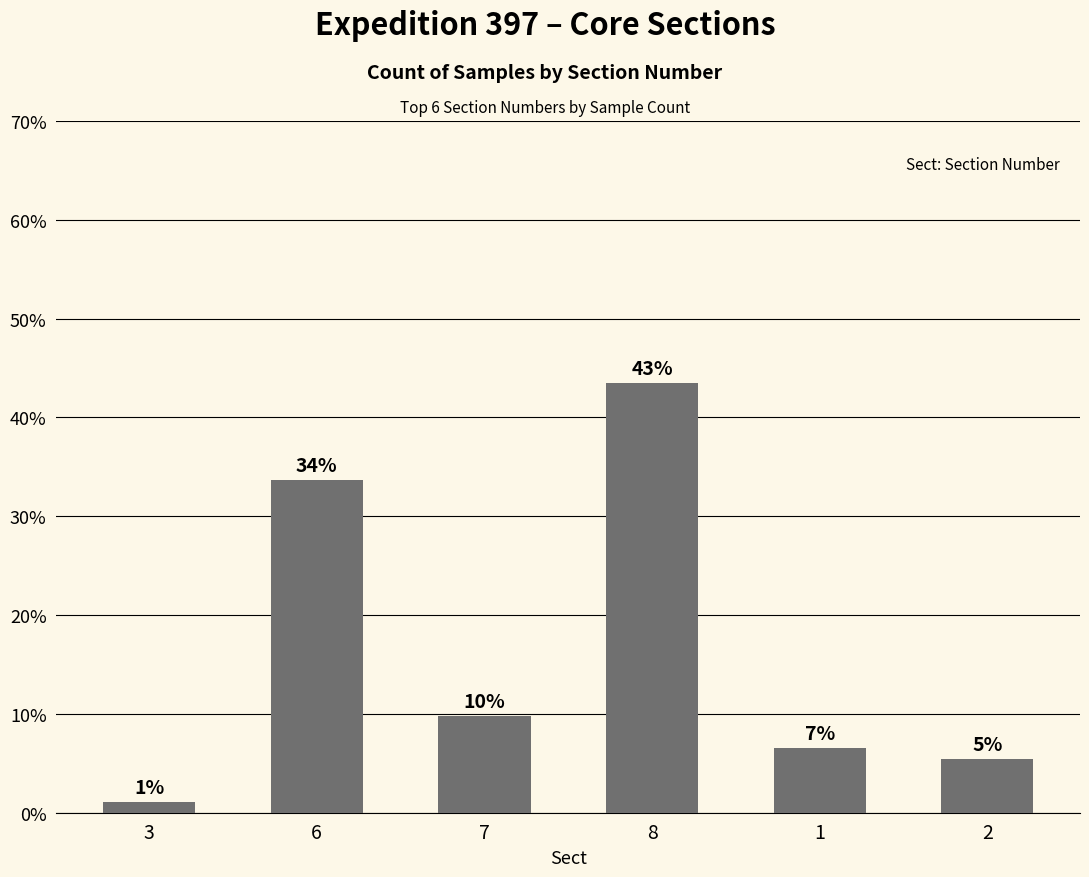

At which label is the value closest to 22?

6